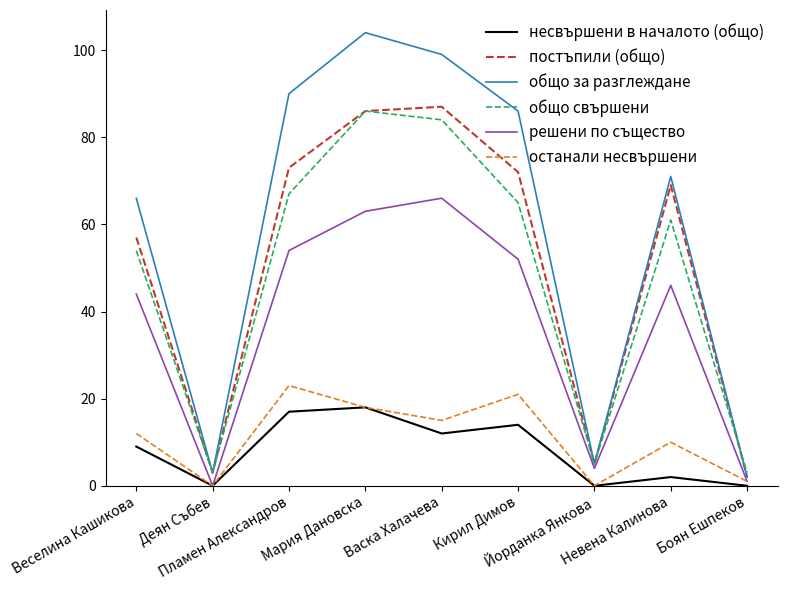

Reading left to right, extract all data points from this chart.

несвършени в началото (общо): Веселина Кашикова=9	Деян Събев=0	Пламен Александров=17	Мария Дановска=18	Васка Халачева=12	Кирил Димов=14	Йорданка Янкова=0	Невена Калинова=2	Боян Ешпеков=0
постъпили (общо): Веселина Кашикова=57	Деян Събев=3	Пламен Александров=73	Мария Дановска=86	Васка Халачева=87	Кирил Димов=72	Йорданка Янкова=5	Невена Калинова=69	Боян Ешпеков=2
общо за разглеждане: Веселина Кашикова=66	Деян Събев=3	Пламен Александров=90	Мария Дановска=104	Васка Халачева=99	Кирил Димов=86	Йорданка Янкова=5	Невена Калинова=71	Боян Ешпеков=2
общо свършени: Веселина Кашикова=54	Деян Събев=3	Пламен Александров=67	Мария Дановска=86	Васка Халачева=84	Кирил Димов=65	Йорданка Янкова=5	Невена Калинова=61	Боян Ешпеков=3
решени по същество: Веселина Кашикова=44	Деян Събев=0	Пламен Александров=54	Мария Дановска=63	Васка Халачева=66	Кирил Димов=52	Йорданка Янкова=4	Невена Калинова=46	Боян Ешпеков=1
останали несвършени: Веселина Кашикова=12	Деян Събев=0	Пламен Александров=23	Мария Дановска=18	Васка Халачева=15	Кирил Димов=21	Йорданка Янкова=0	Невена Калинова=10	Боян Ешпеков=1